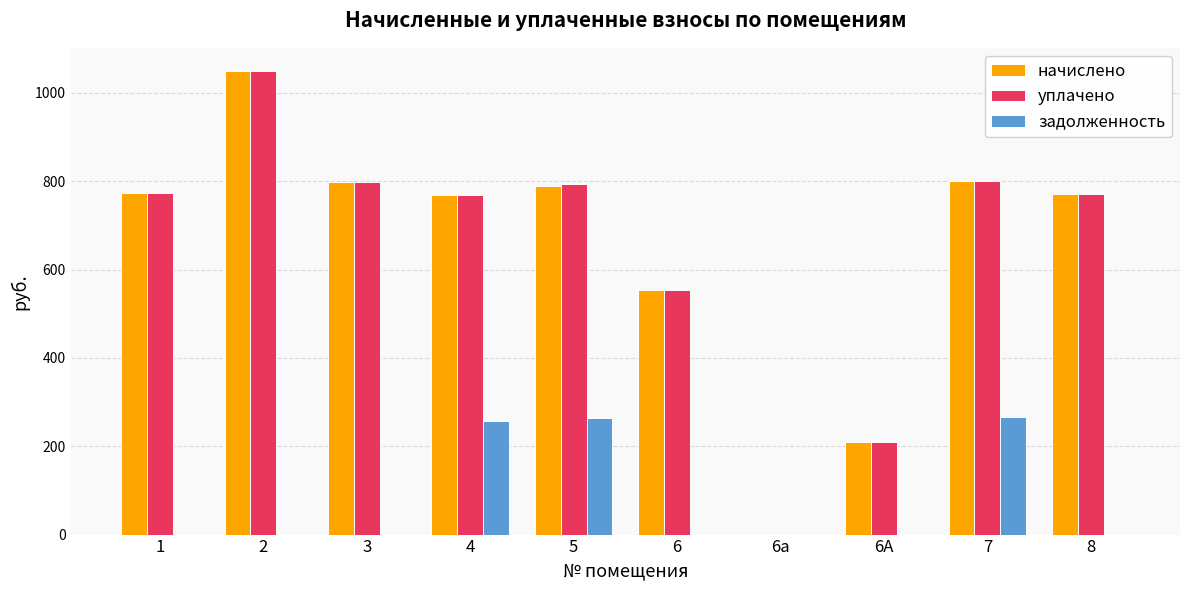

The value of начислено at 6а is 0.0. True or false?

True